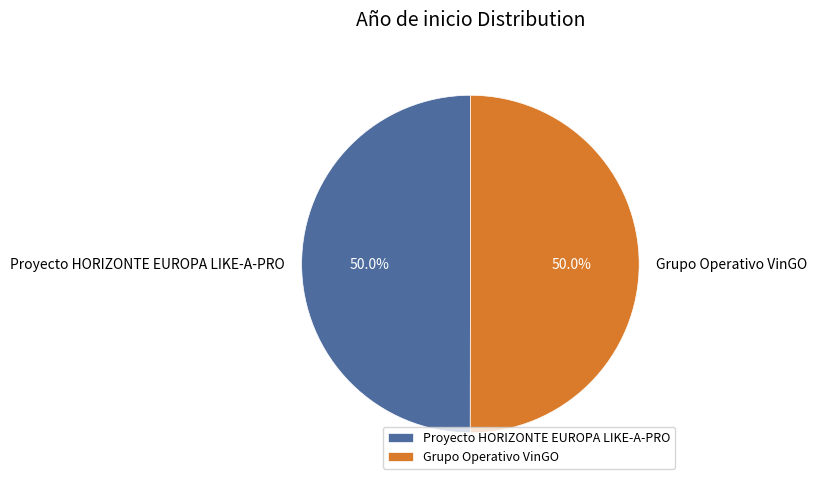

What is the ratio of the value at Proyecto HORIZONTE EUROPA LIKE-A-PRO to the value at Grupo Operativo VinGO?

1.0